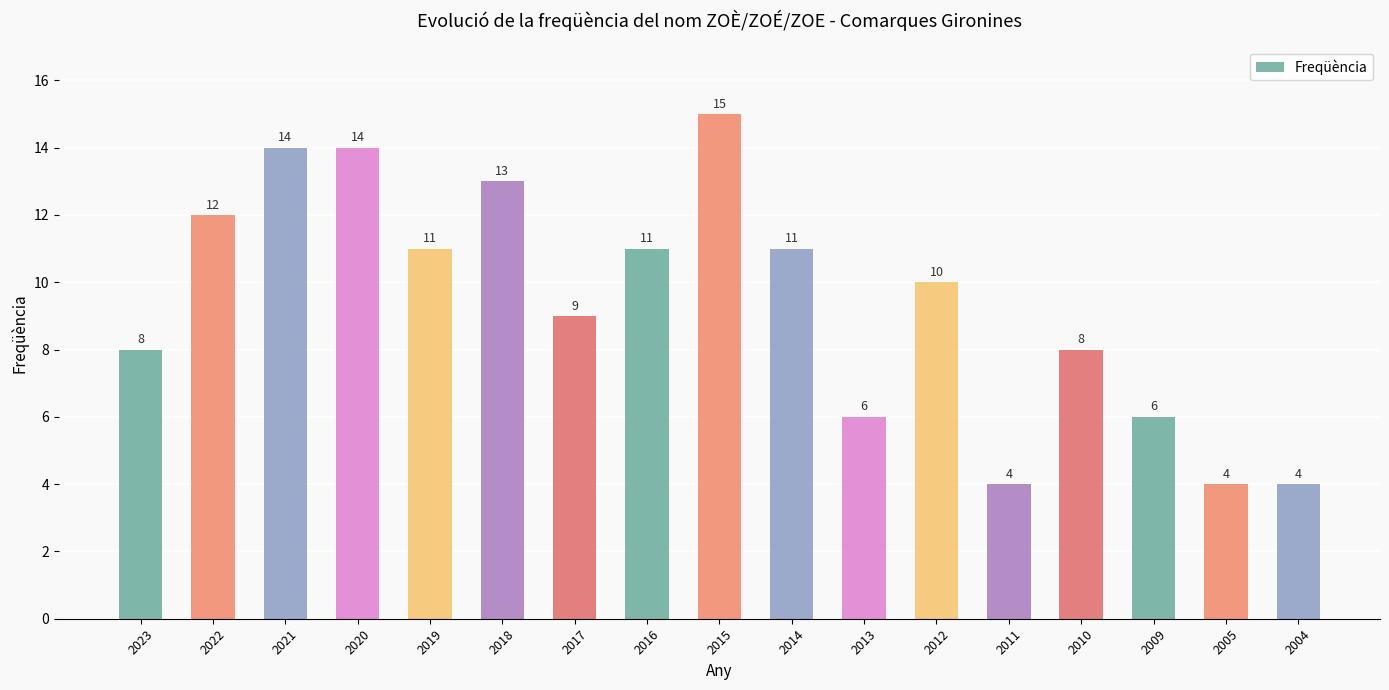

What is the sum of the values at 2004 and 2016?

15